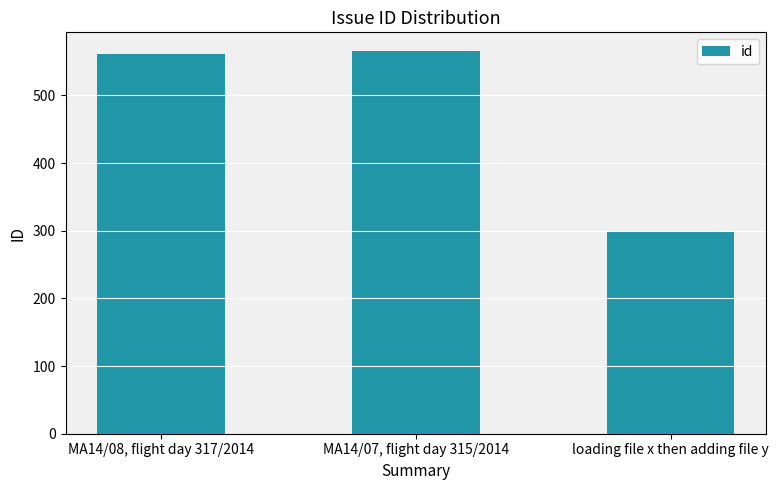

How many data points are less than 561?

1